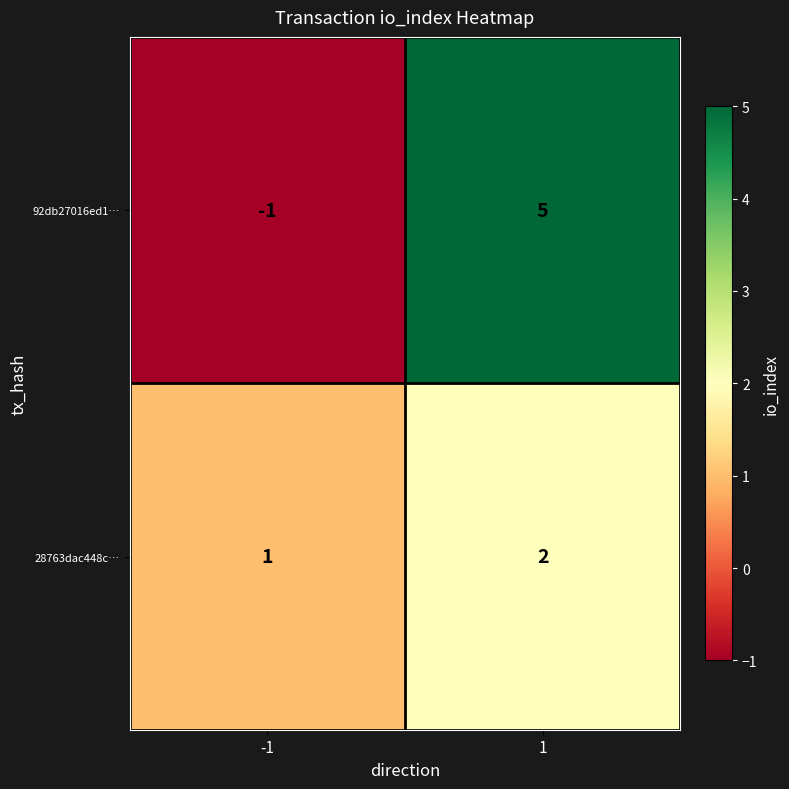

What is the sum of the 92db27016ed1… values at 1 and -1?

4